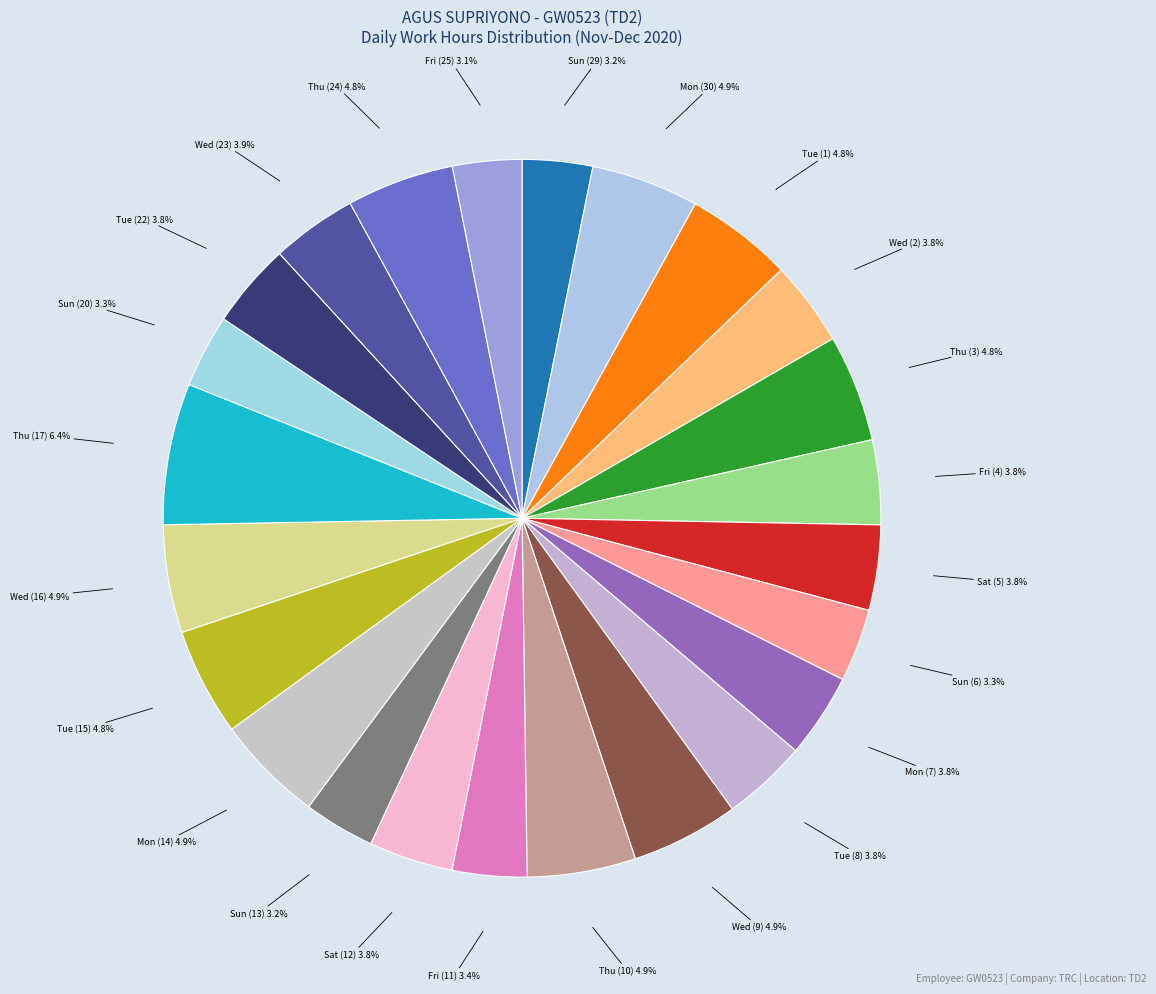

How many slices are in this pie chart?

24